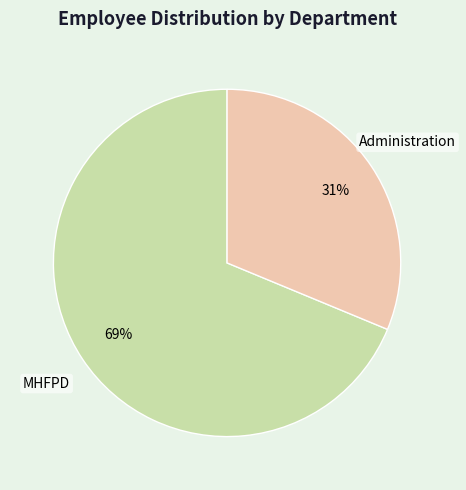

Rank the categories by value from lowest to highest.

Administration, MHFPD